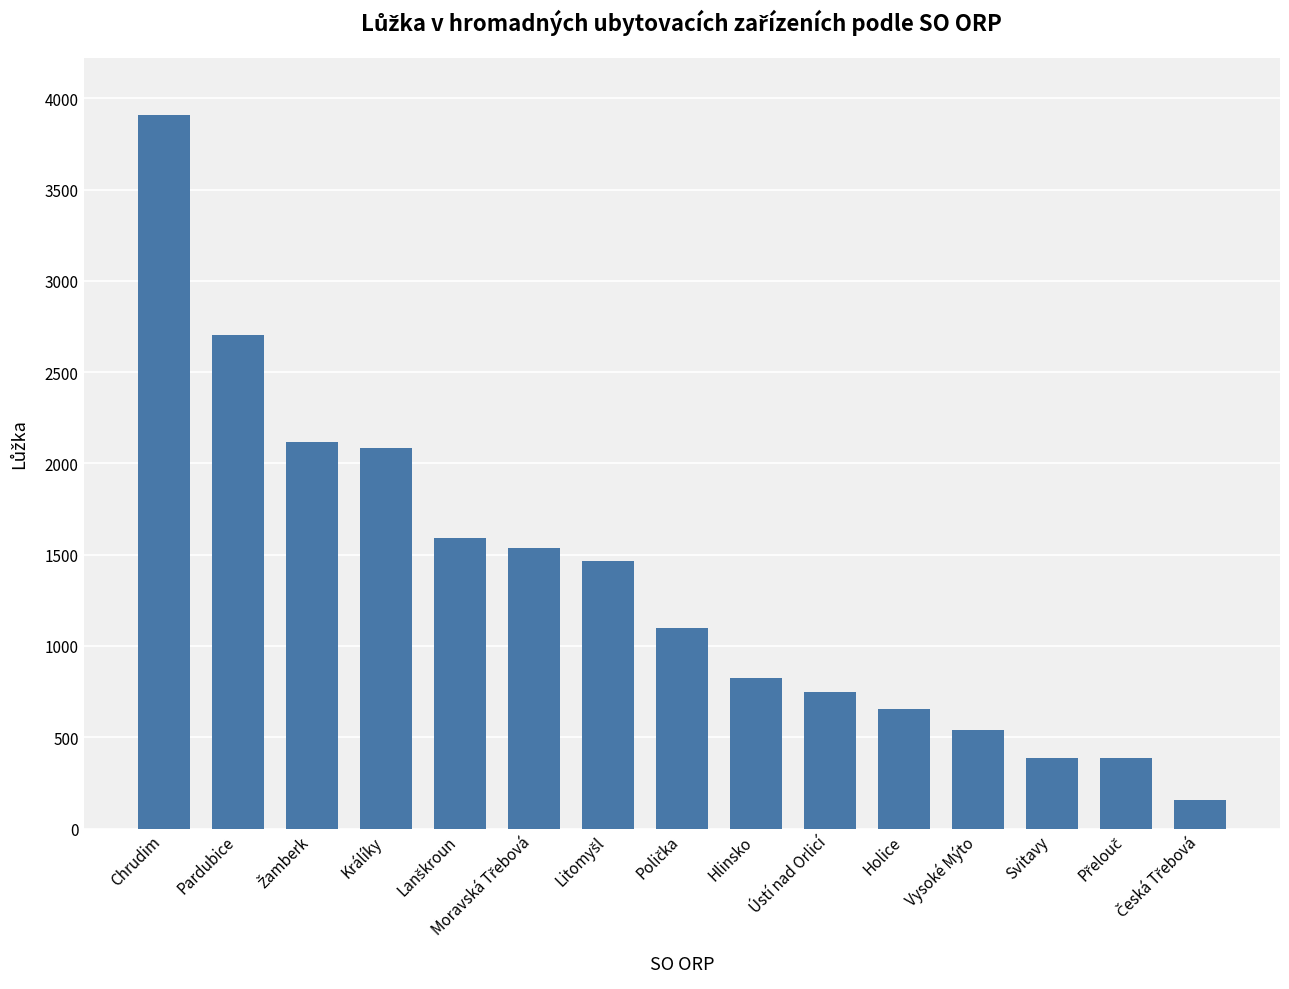

Which has a higher value, Holice or Svitavy?

Holice